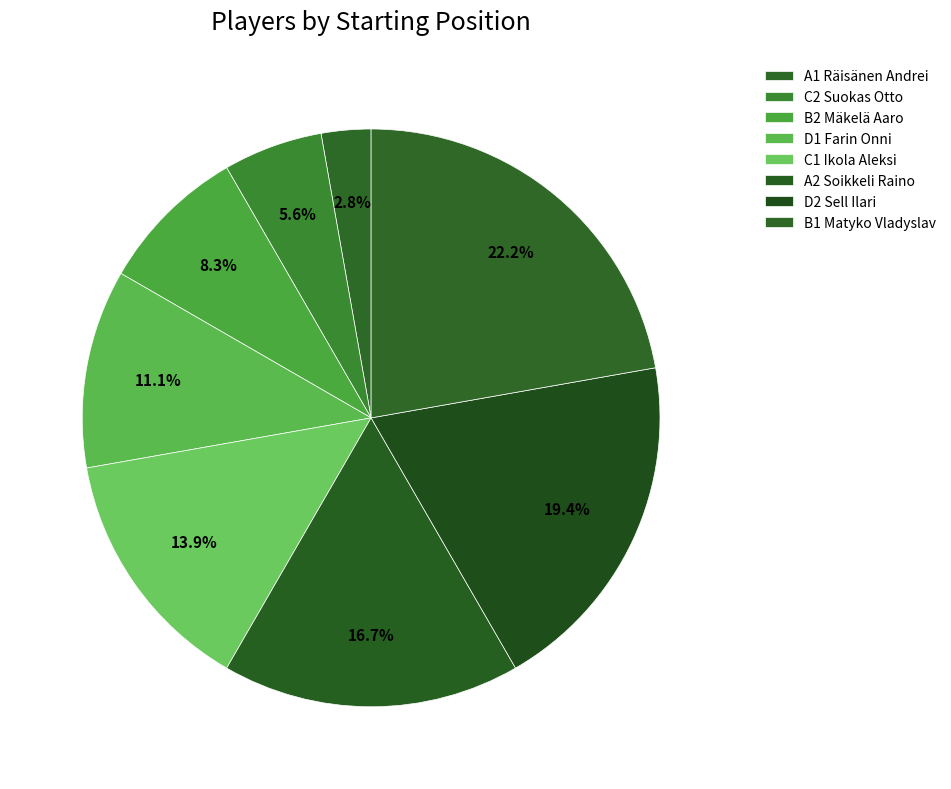

How much of the chart is everything except A1 Räisänen Andrei?

97.2%